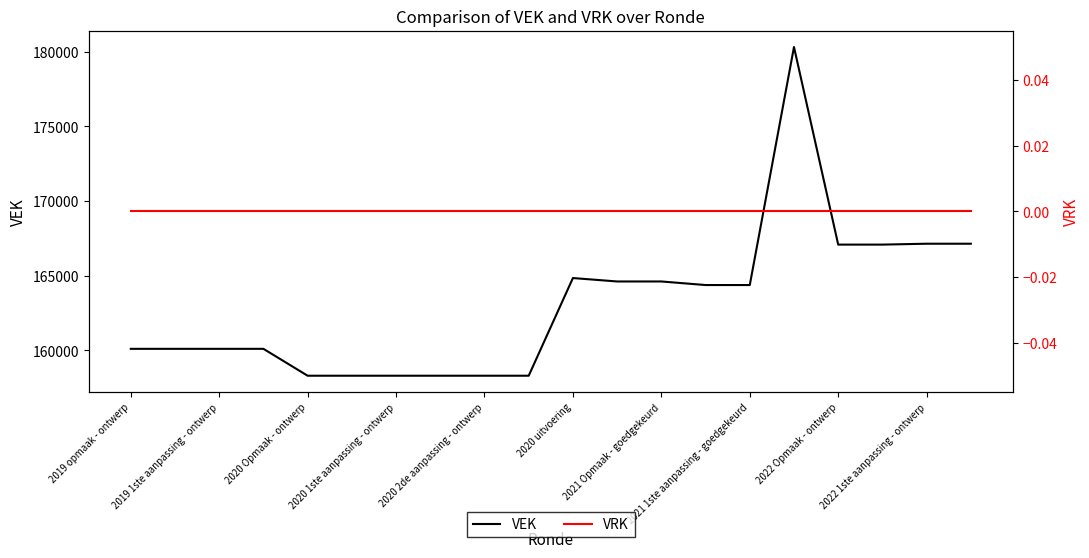

What is the sum of all VEK values?

3261837